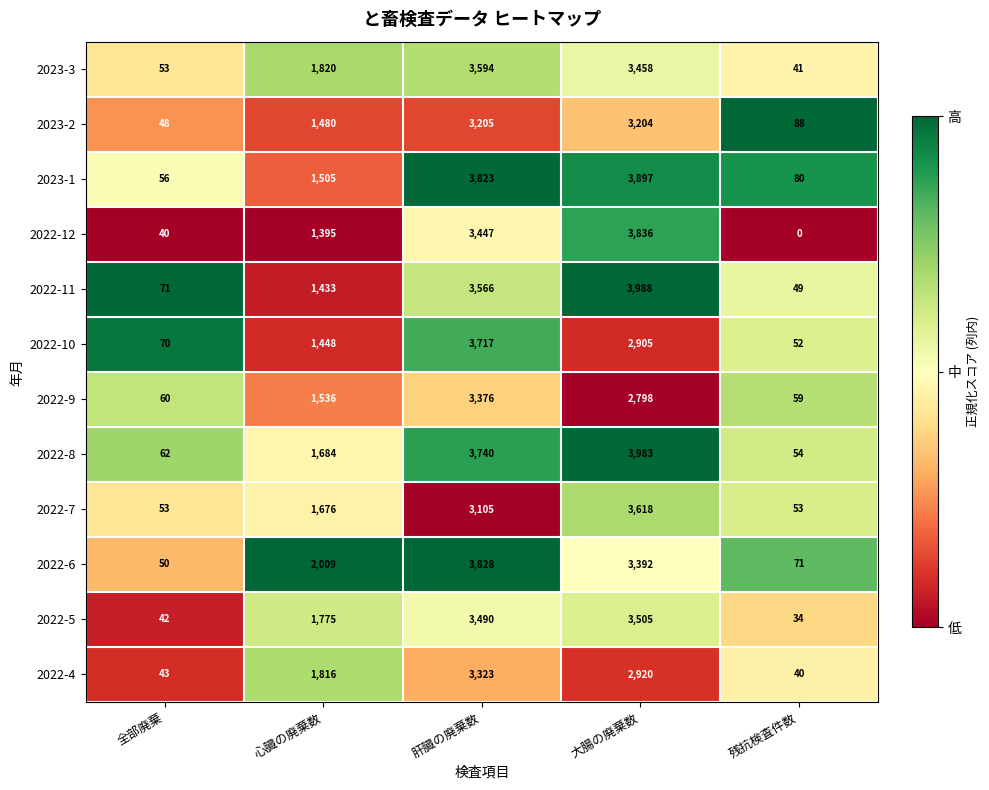

Which series changed the most between 心臓の廃棄数 and 大腸の廃棄数?

2022-11